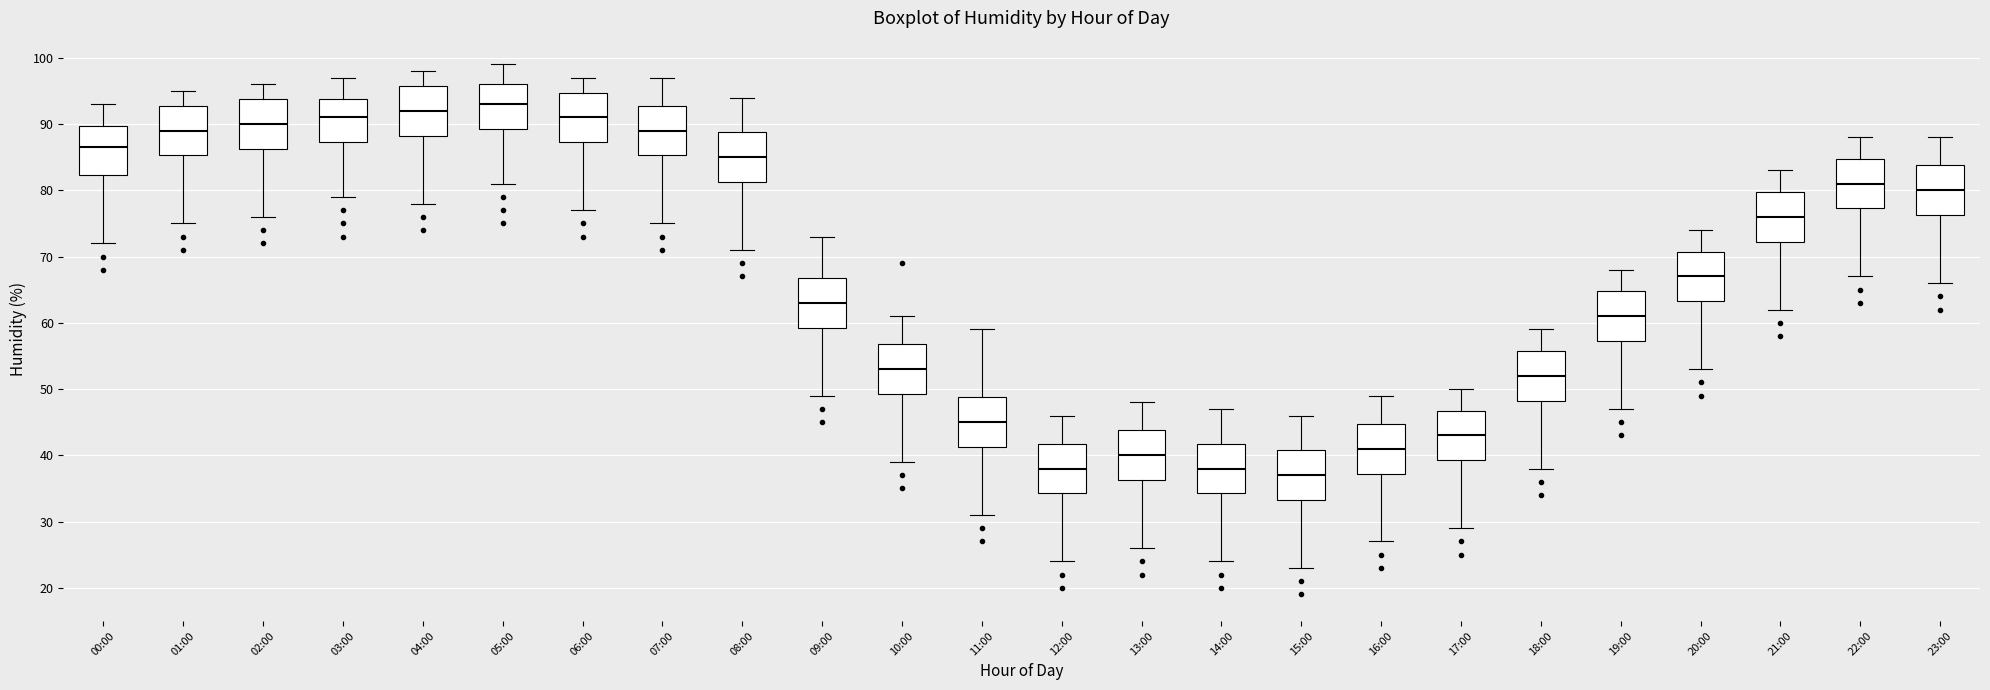

Which box's median line is the lowest?

15:00